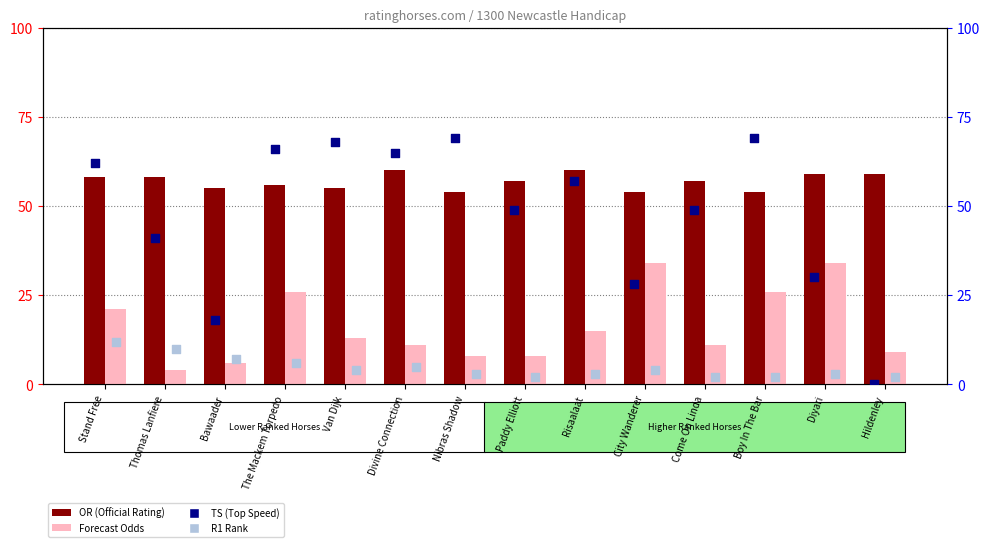

At how many categories does at least one series exceed 38?

14